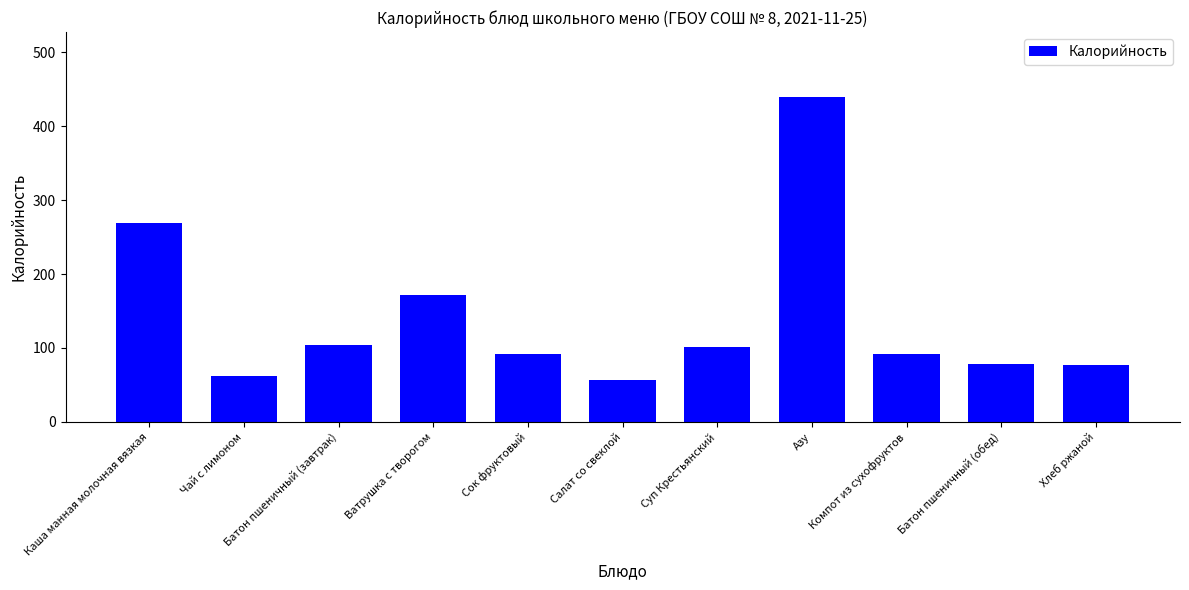

At which category does the chart reach its peak across all series?

Азу